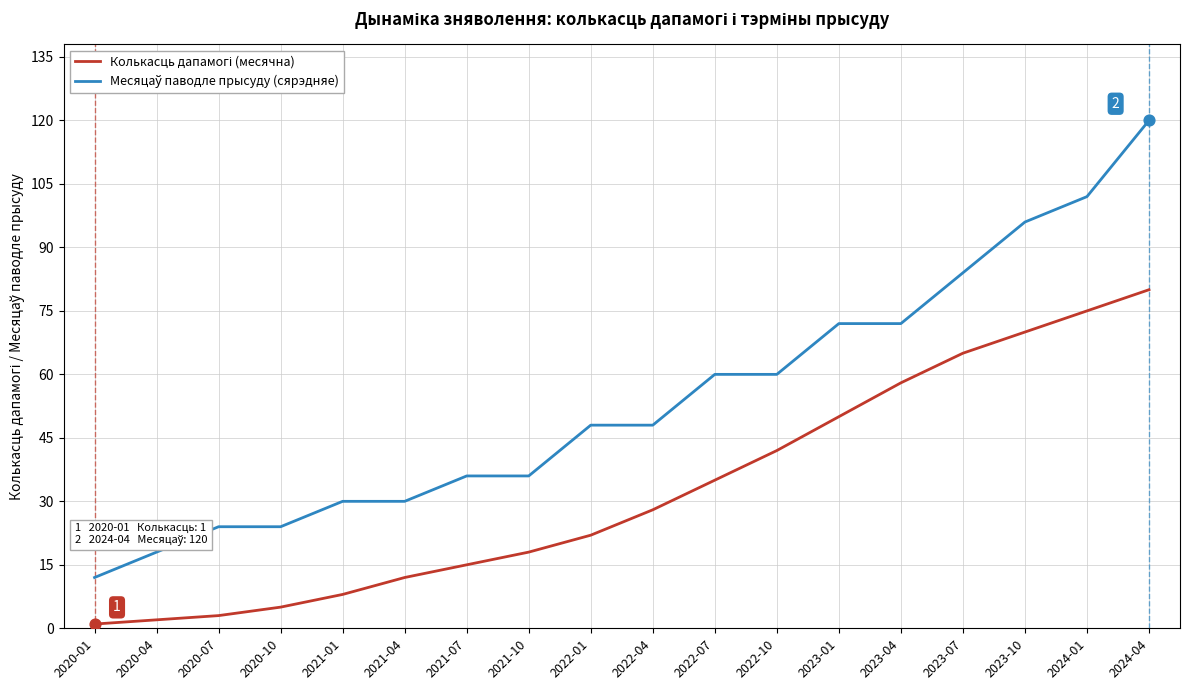

What is the total value across all series at 2022-07?

95